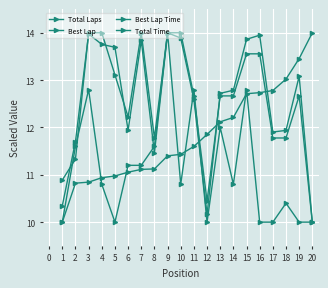

Is this an area chart (filled region under the line)?

No